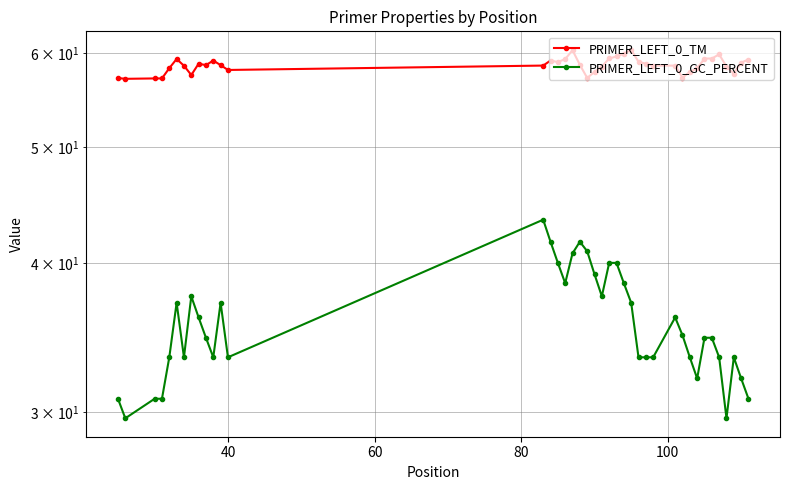

Is this an area chart (filled region under the line)?

No